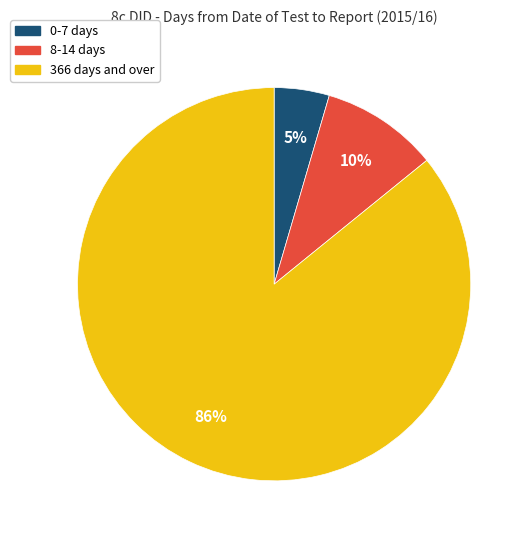

Is there any slice that represents more than half of the pie?

Yes